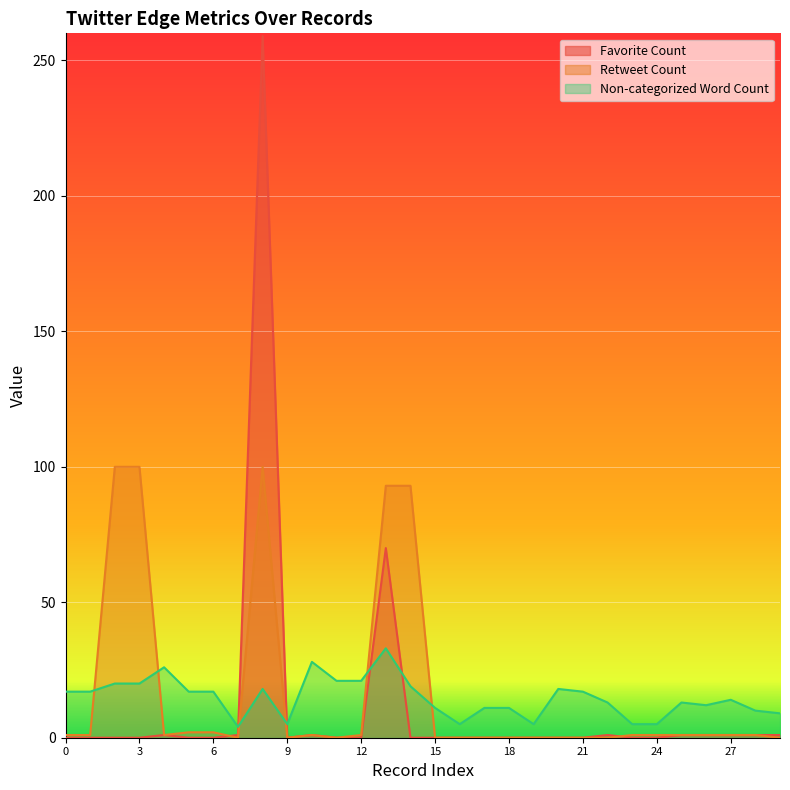

The value of Favorite Count at 11 is 98. True or false?

False